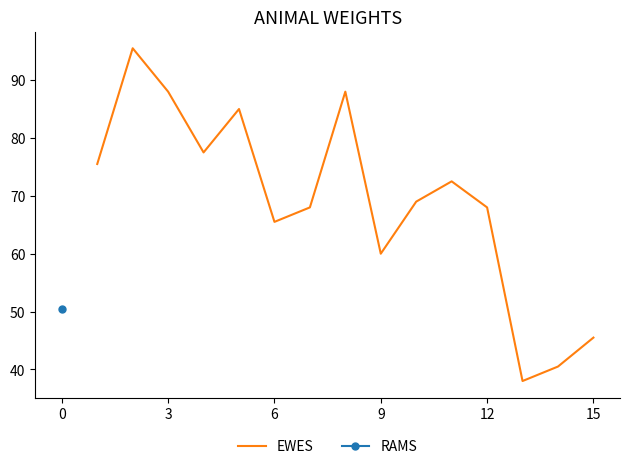

What is the smallest value displayed?

38.0